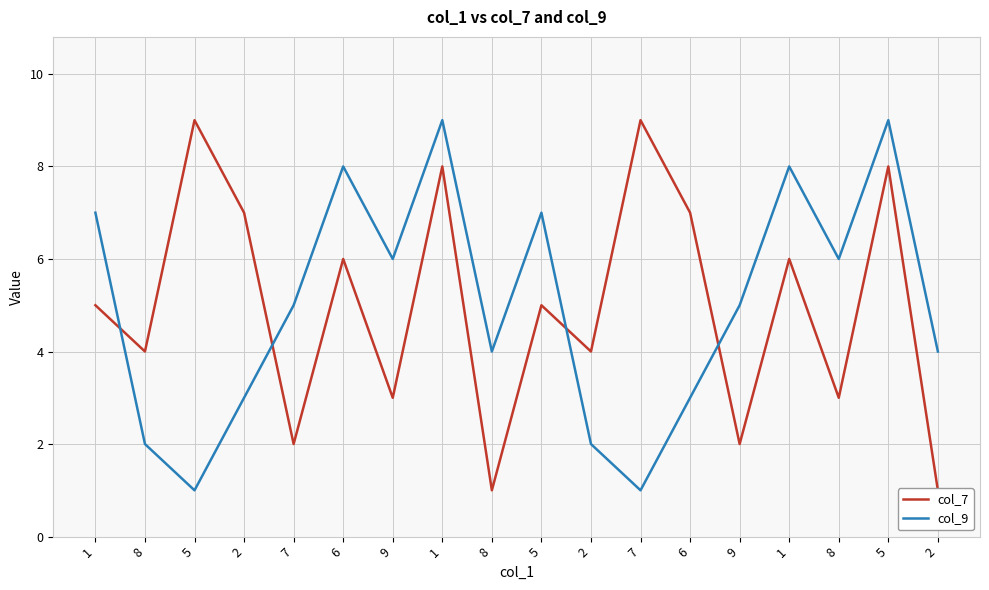

Reading left to right, list all the values displayed in this chart.

col_7: 1=5	8=4	5=9	2=7	7=2	6=6	9=3	1=8	8=1	5=5	2=4	7=9	6=7	9=2	1=6	8=3	5=8	2=1
col_9: 1=7	8=2	5=1	2=3	7=5	6=8	9=6	1=9	8=4	5=7	2=2	7=1	6=3	9=5	1=8	8=6	5=9	2=4